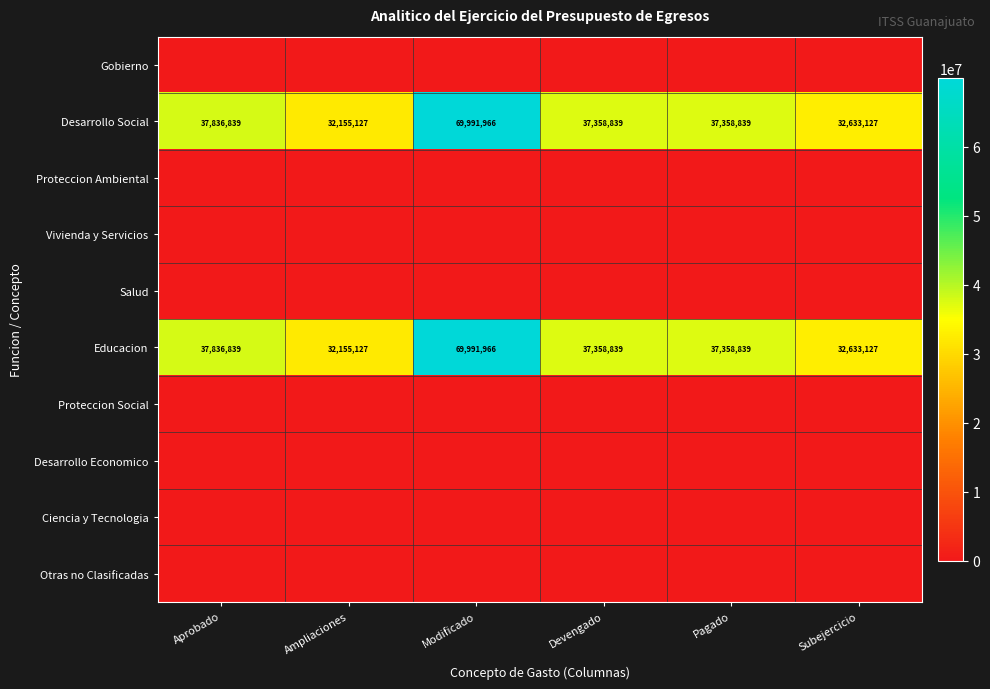

What value does the Educacion series have at Modificado, to the nearest 50?

69991950